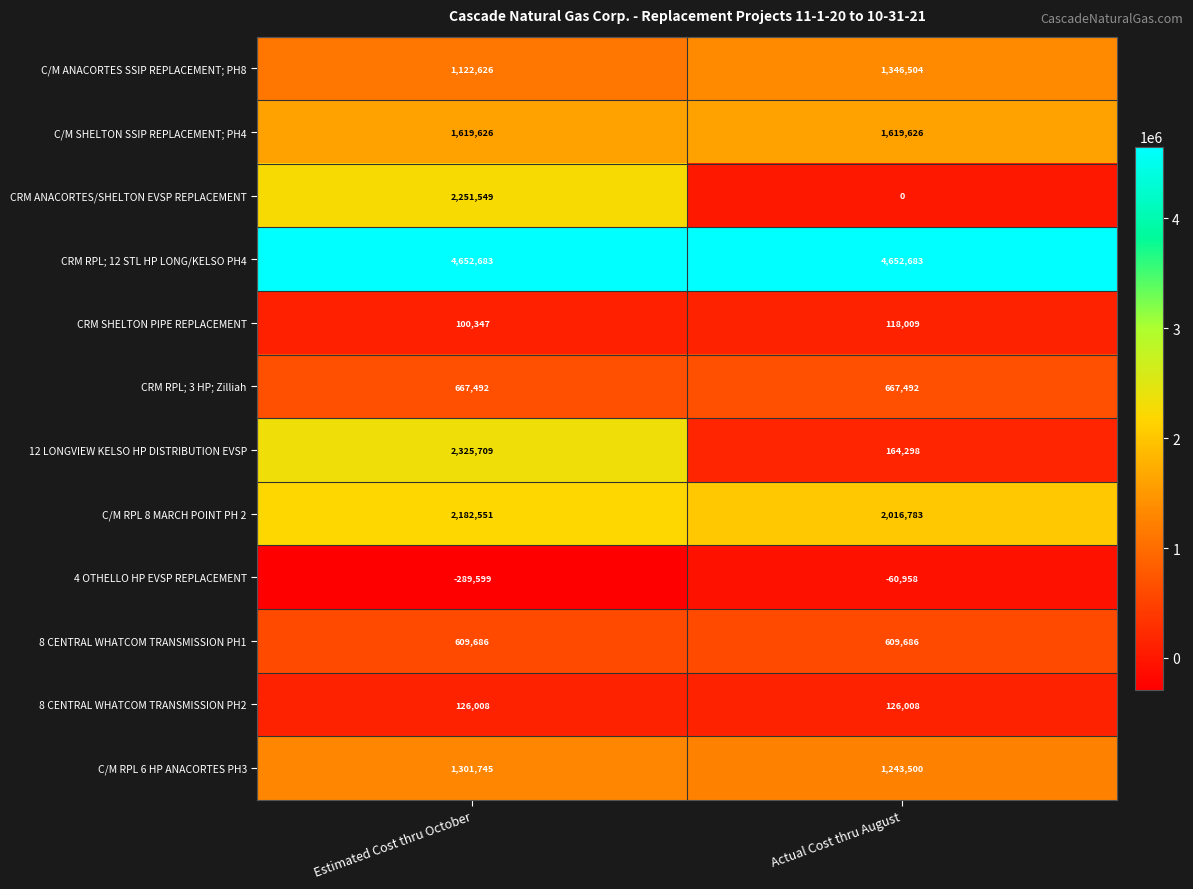

Which series changed the most between Estimated Cost thru October and Actual Cost thru August?

CRM ANACORTES/SHELTON EVSP REPLACEMENT